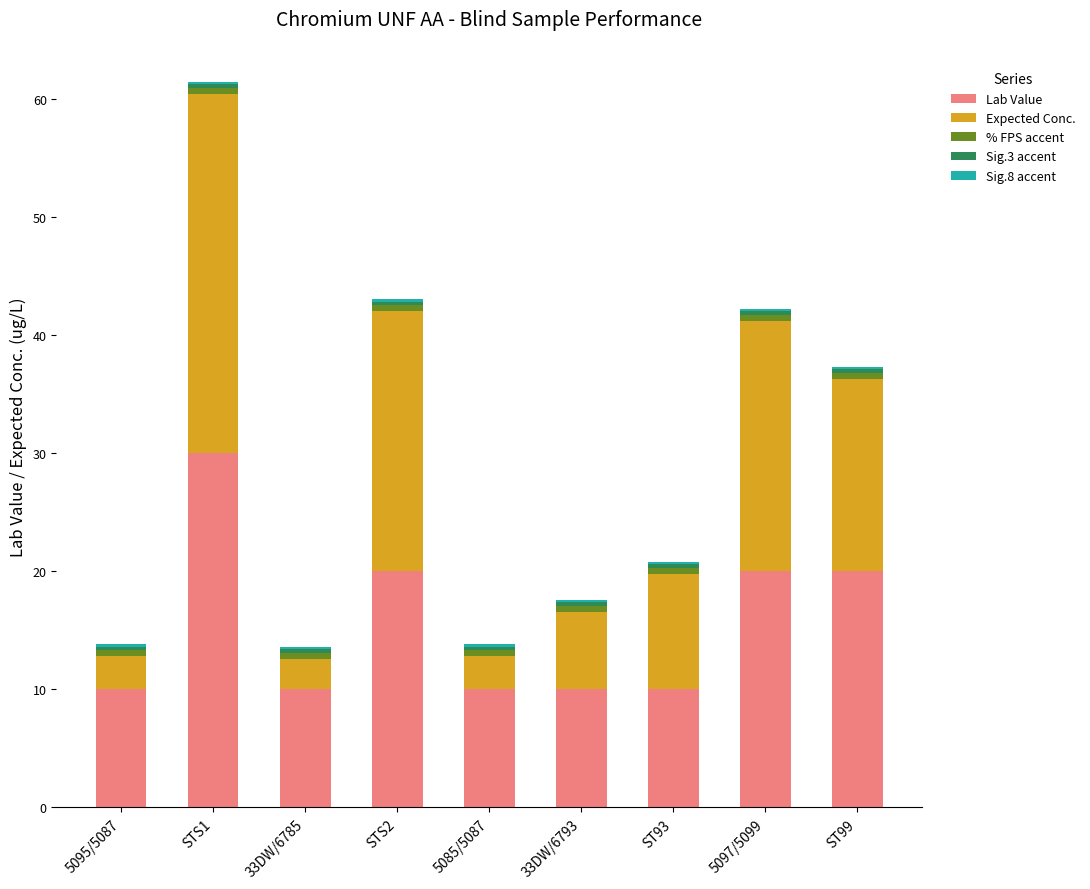

What is the highest value of the Lab Value series?

30.0